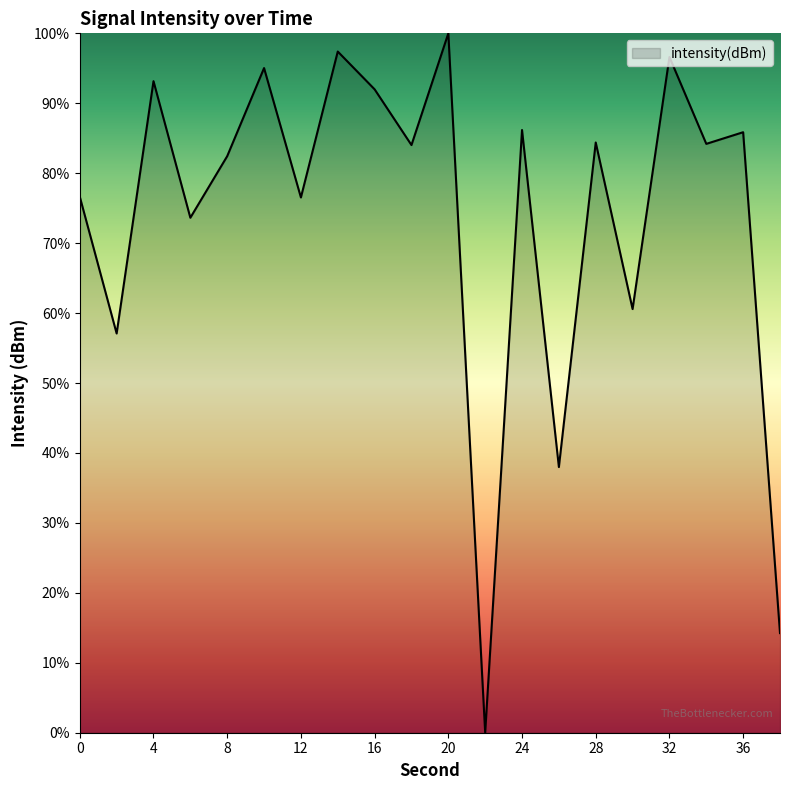

How many lines are shown in the chart?

1